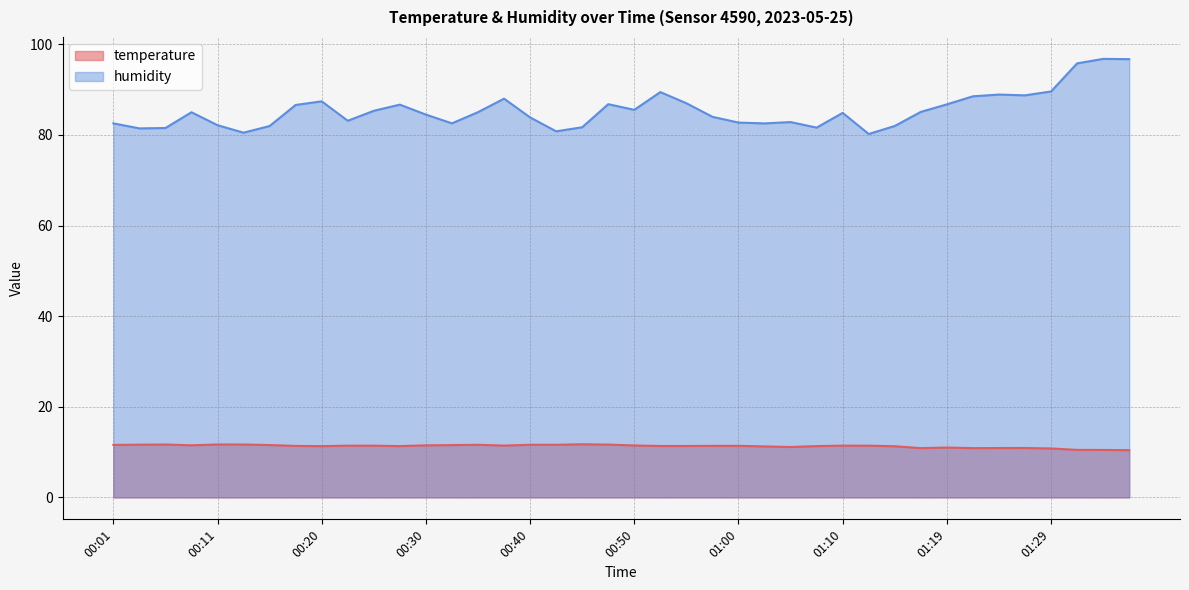

At which label does temperature reach its minimum?

01:49